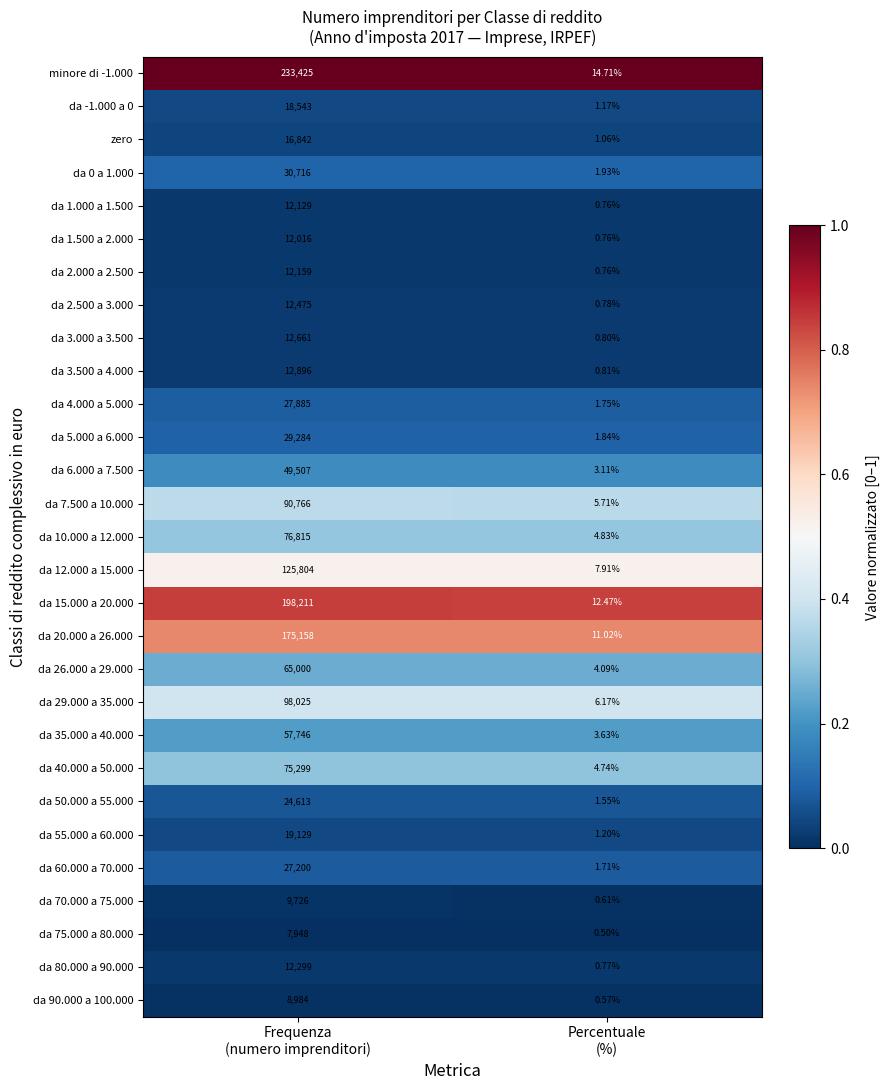

Which series has the largest range (max minus min)?

minore di -1.000